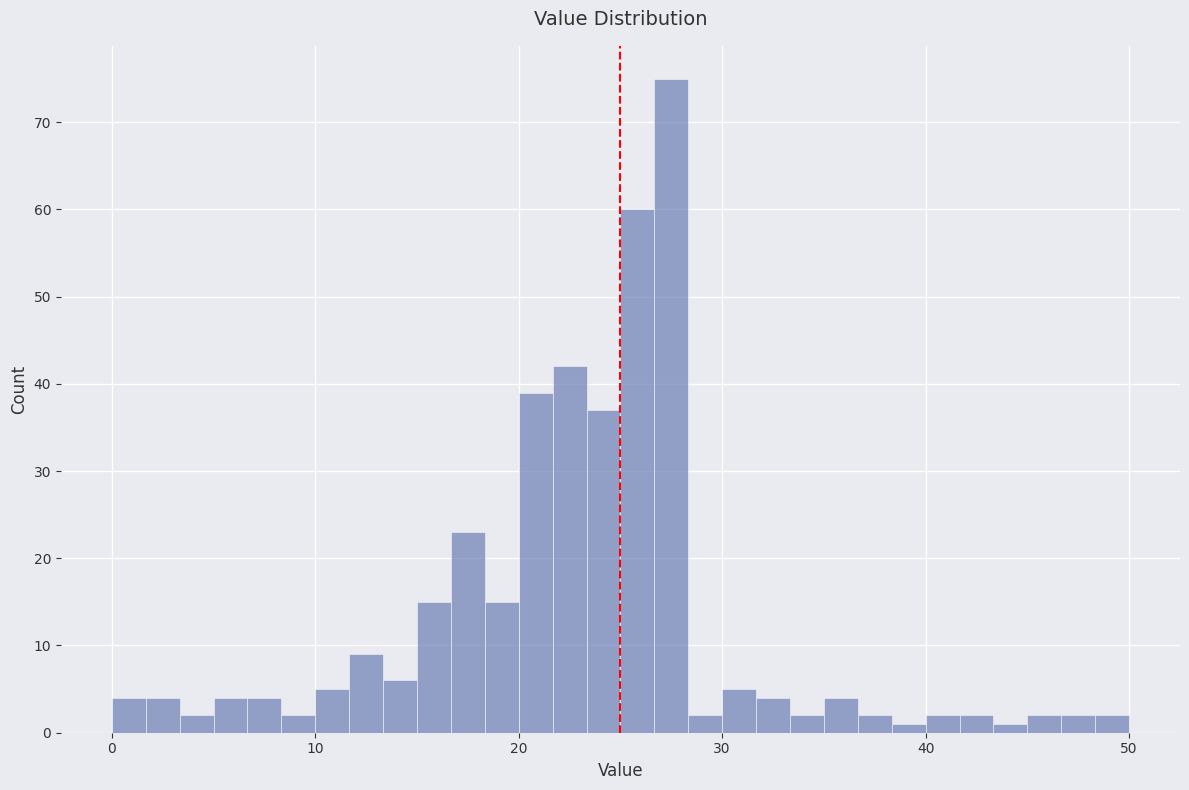

Around what value on the x-axis is the tallest bar? Give the approximate position of its centre, as read against the axis.

28